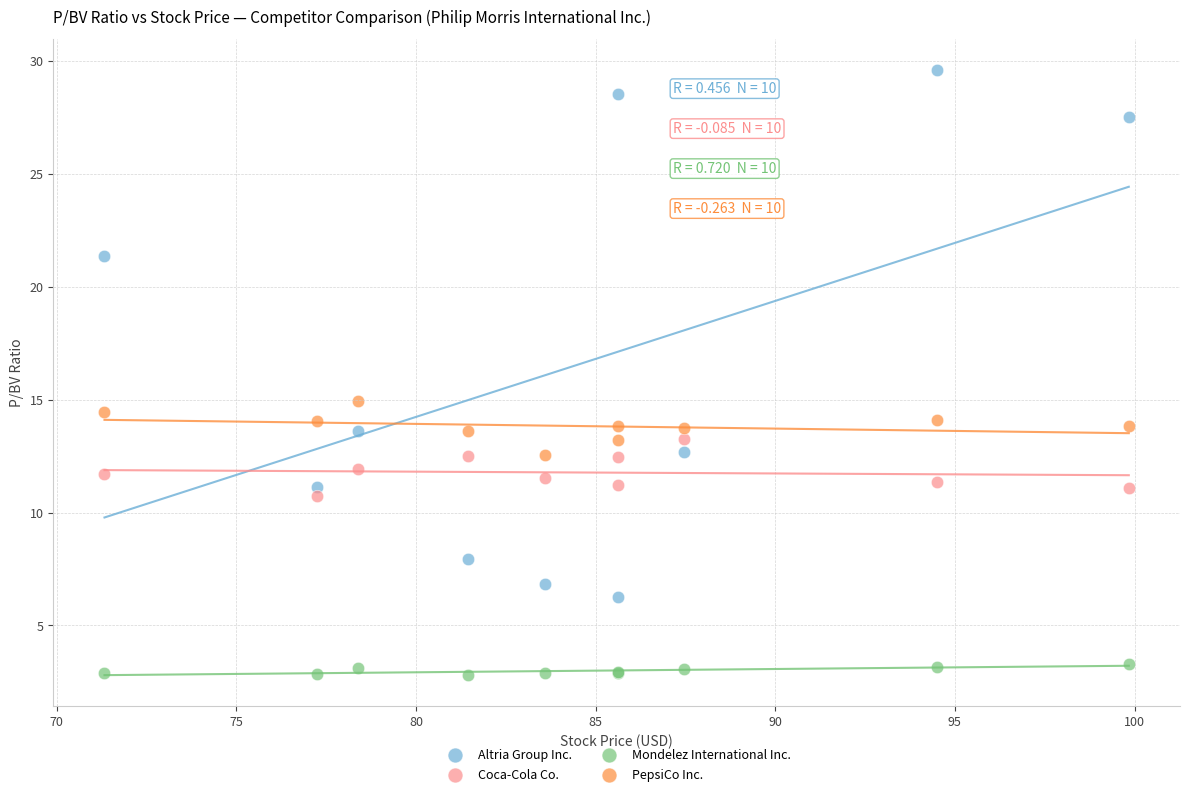

Which series has the largest Y range (max minus min)?

Altria Group Inc.